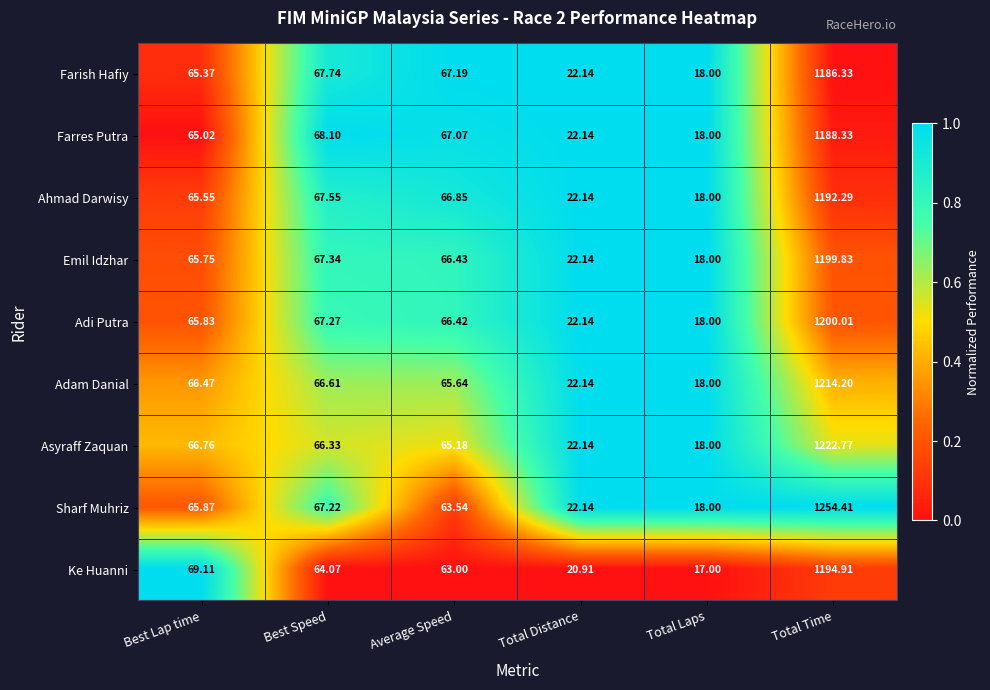

Between Best Lap time and Average Speed, which series saw the biggest shift?

Ke Huanni